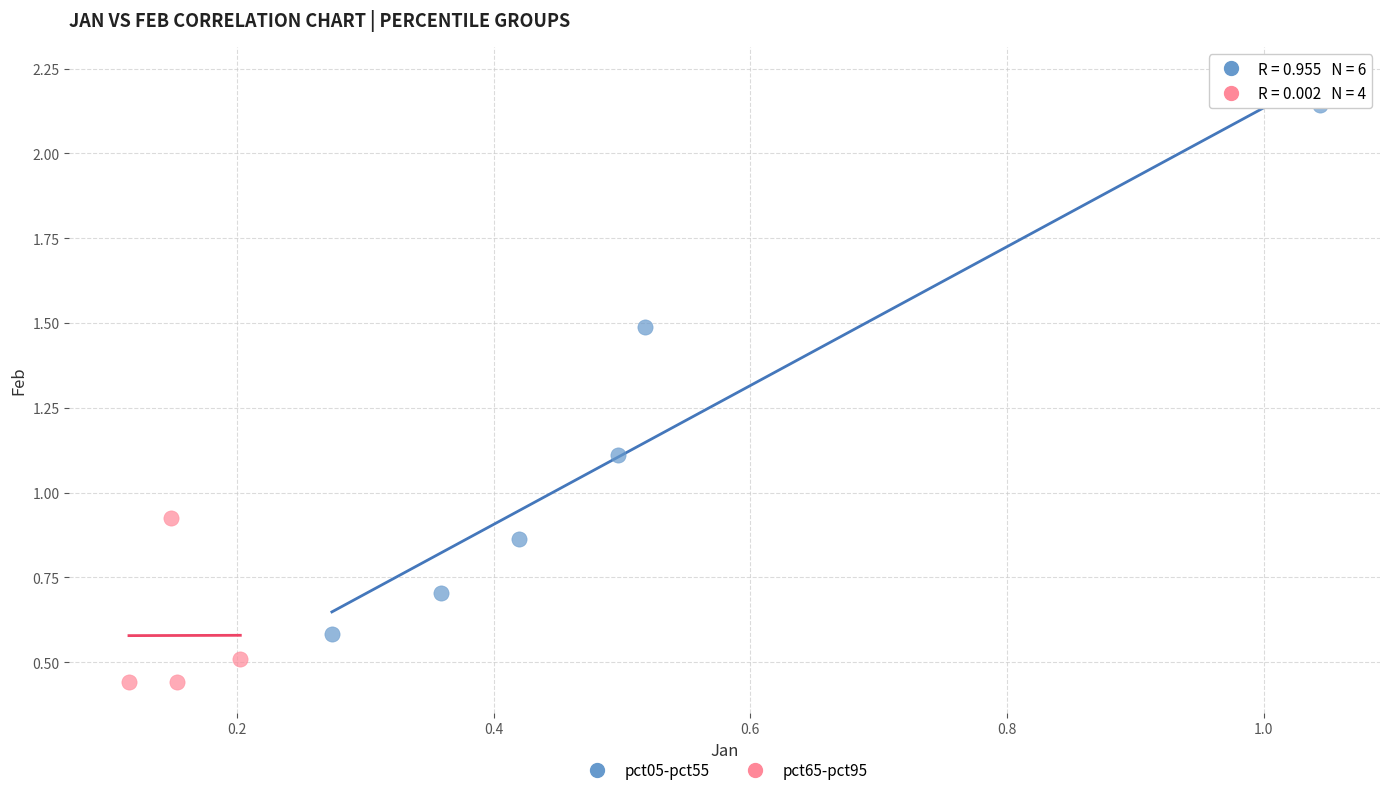

What are all the series names shown in the legend?

pct05-pct55, pct65-pct95